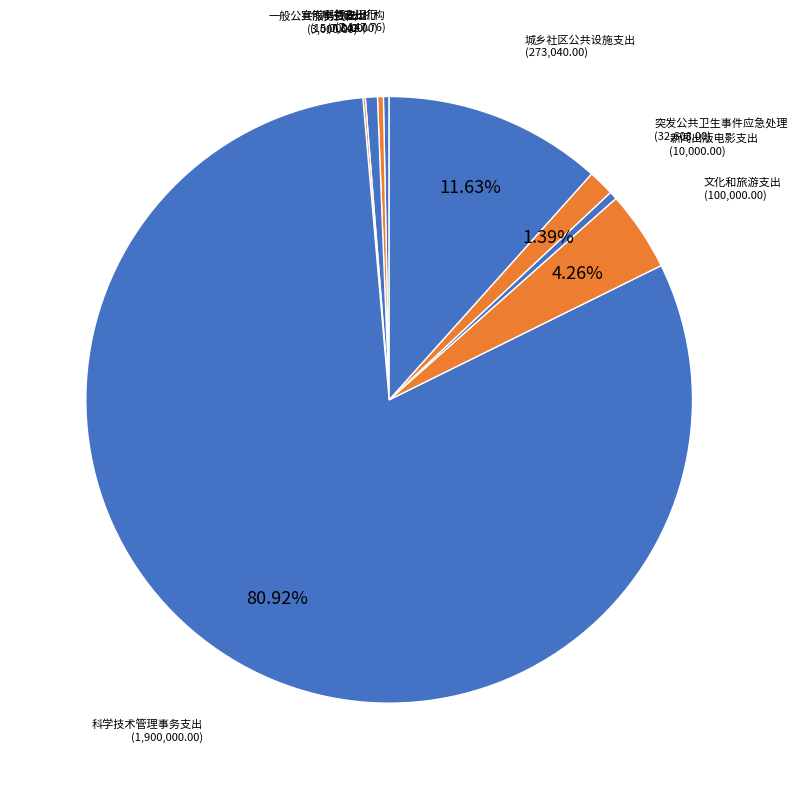

Is 文化和旅游支出 the majority of the pie?

No